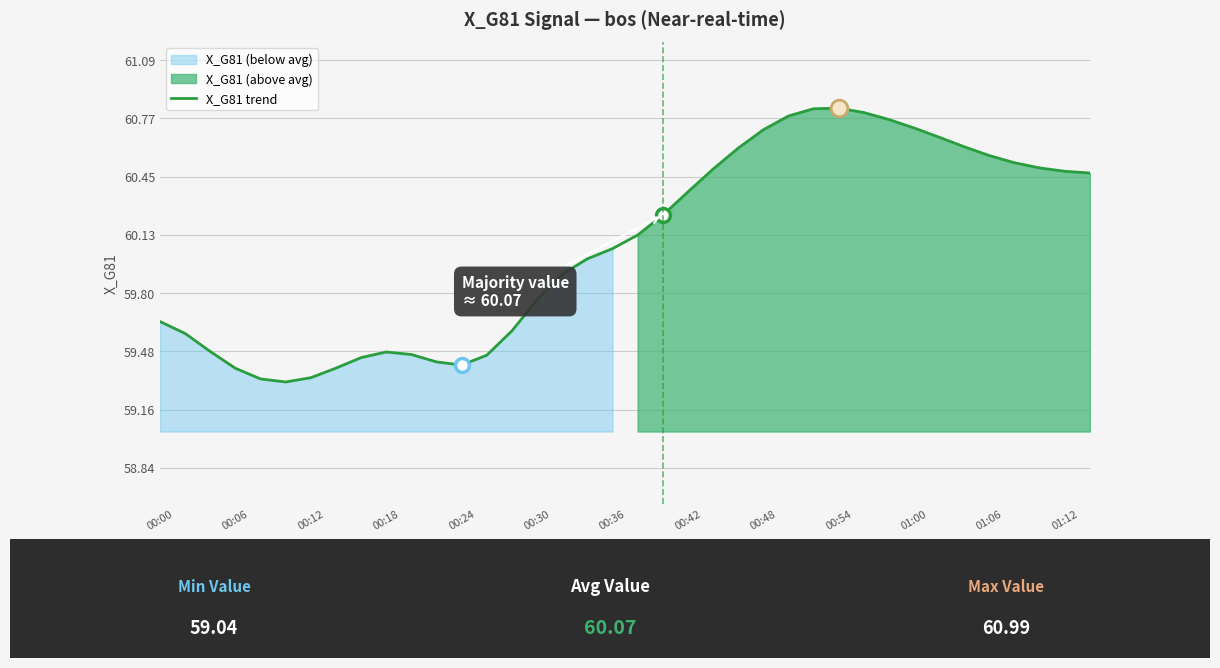

True or false: X_G81 trend has a value of 18.8 at 00:24.

False